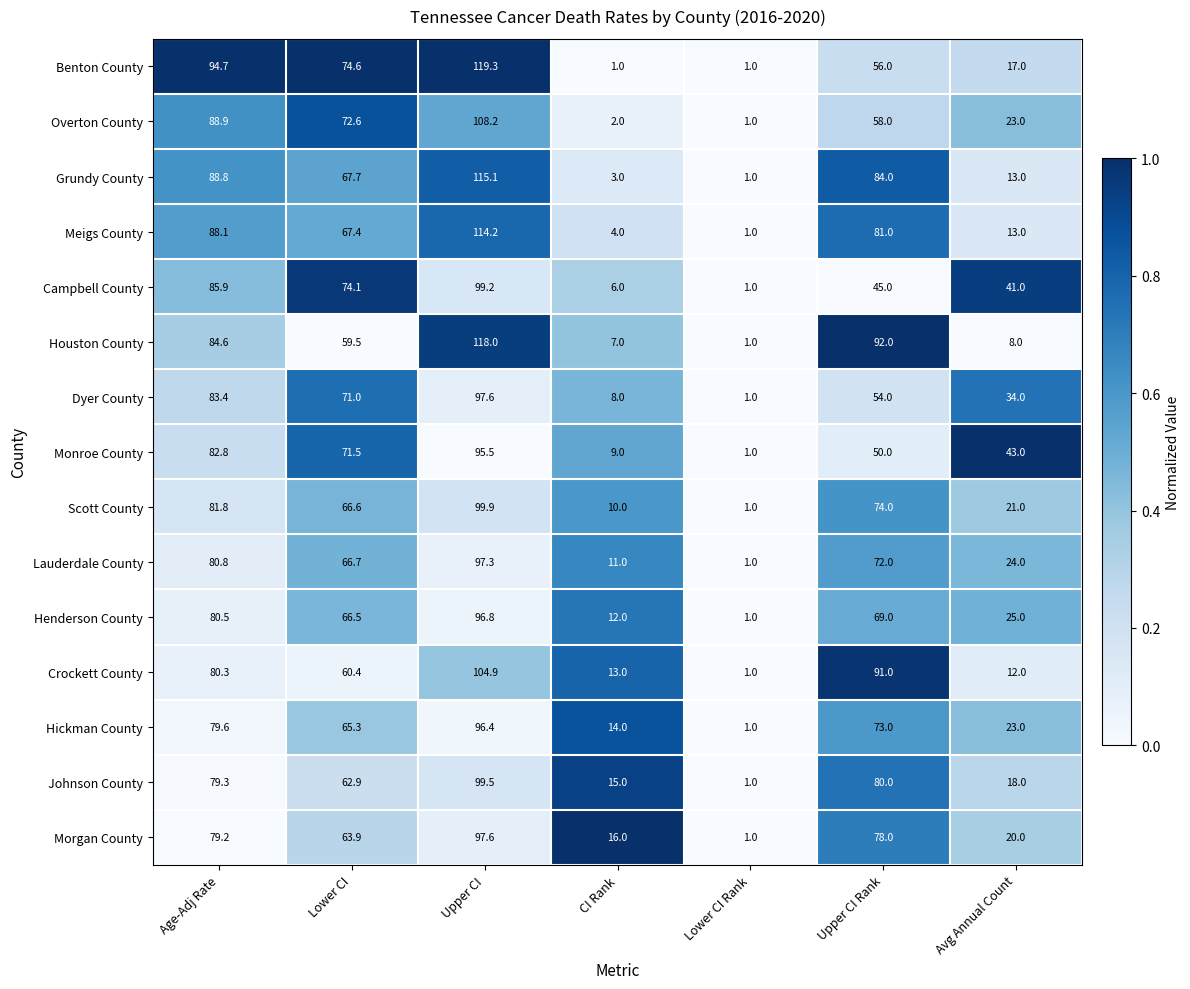

True or false: Morgan County has a value of 27.9 at CI Rank.

False